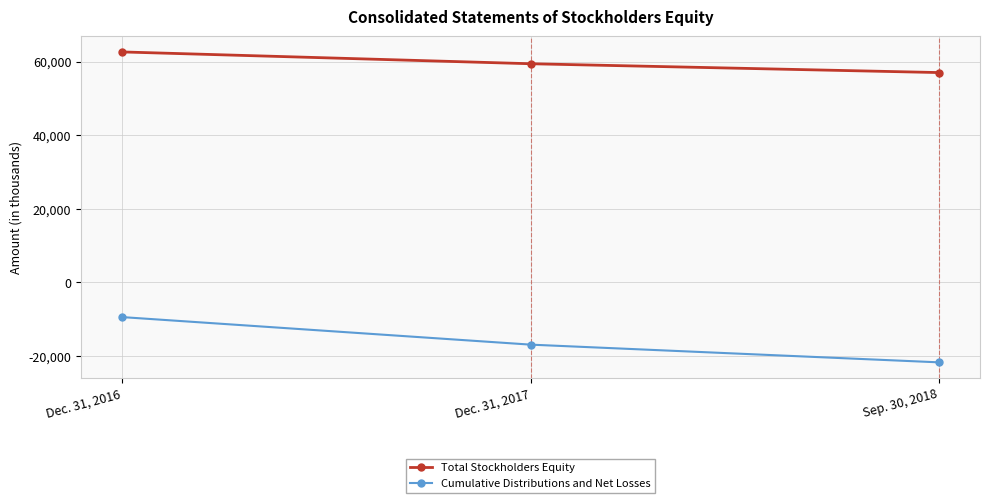

True or false: Cumulative Distributions and Net Losses has a value of -15358 at Dec. 31, 2016.

False